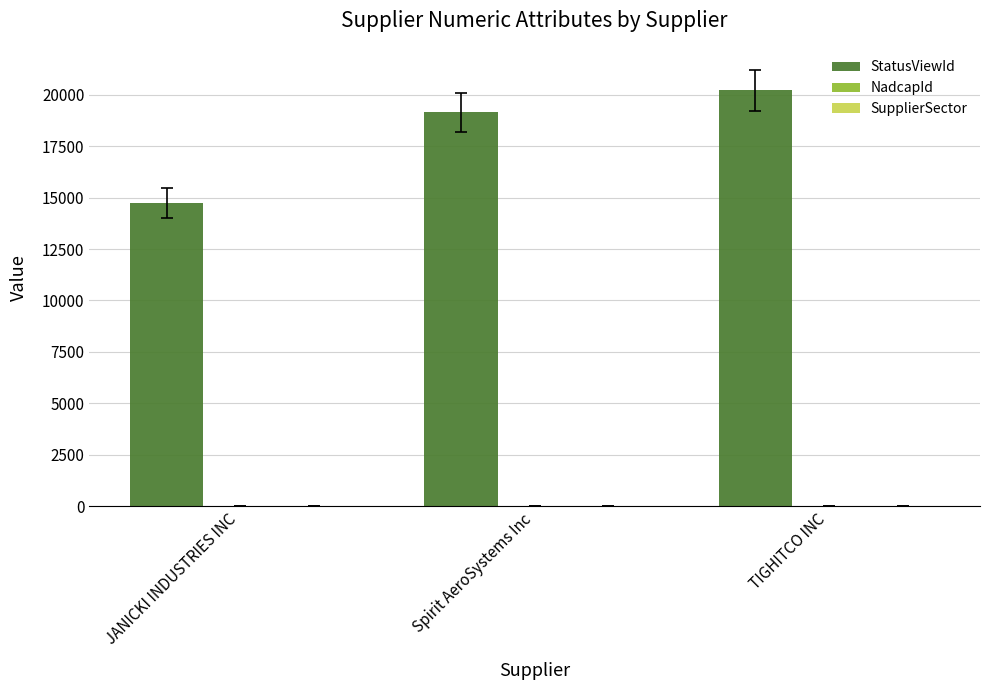

Read the StatusViewId value at TIGHITCO INC.

20201